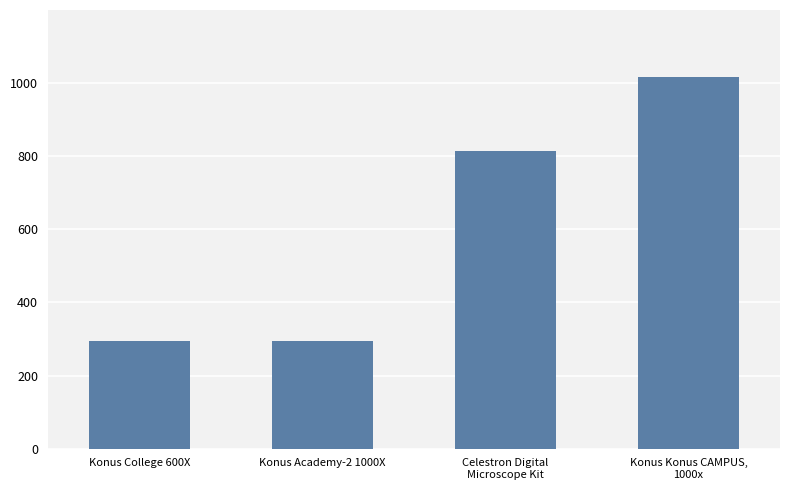

Which has a higher value, Konus College 600X or Celestron Digital
Microscope Kit?

Celestron Digital
Microscope Kit